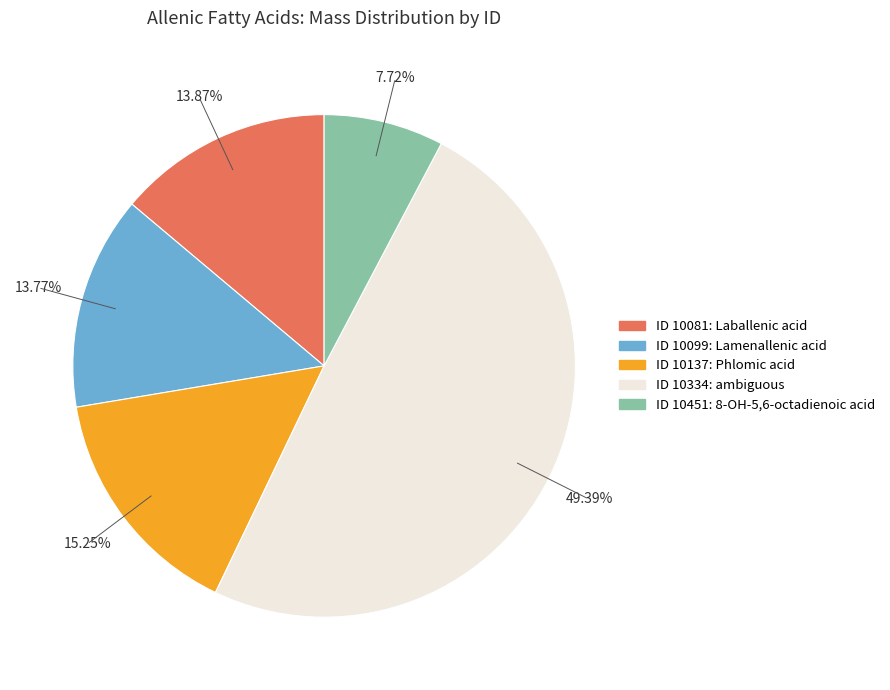

Is there a majority slice in this chart?

No